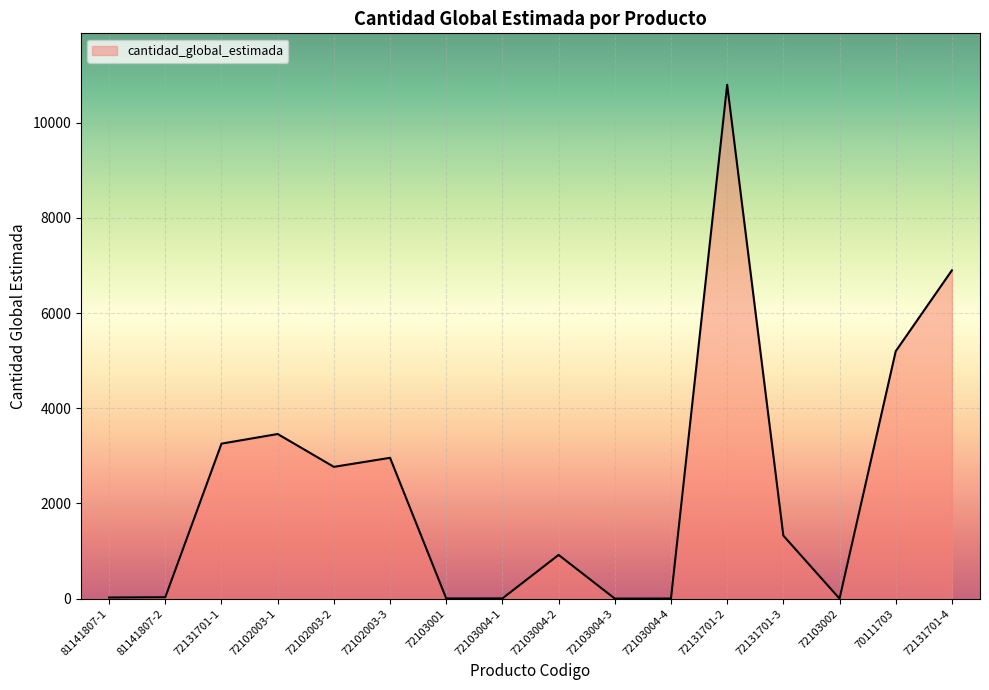

Read the value at 70111703.

5200.0